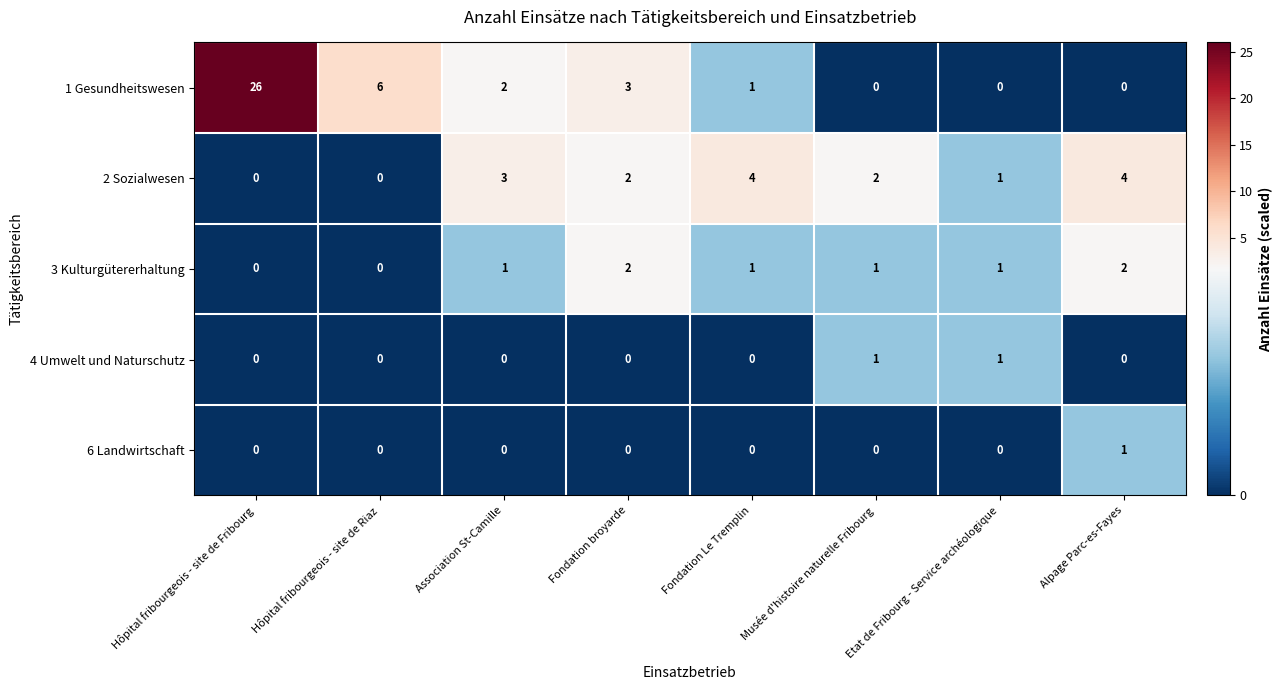

What is the greatest value displayed?

26